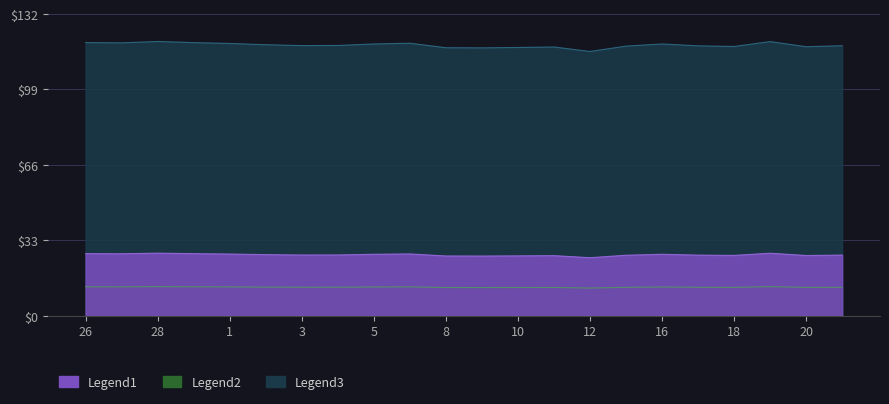

Rank the series by their maximum value, from highest to lowest.

Low Hours, Total Hours